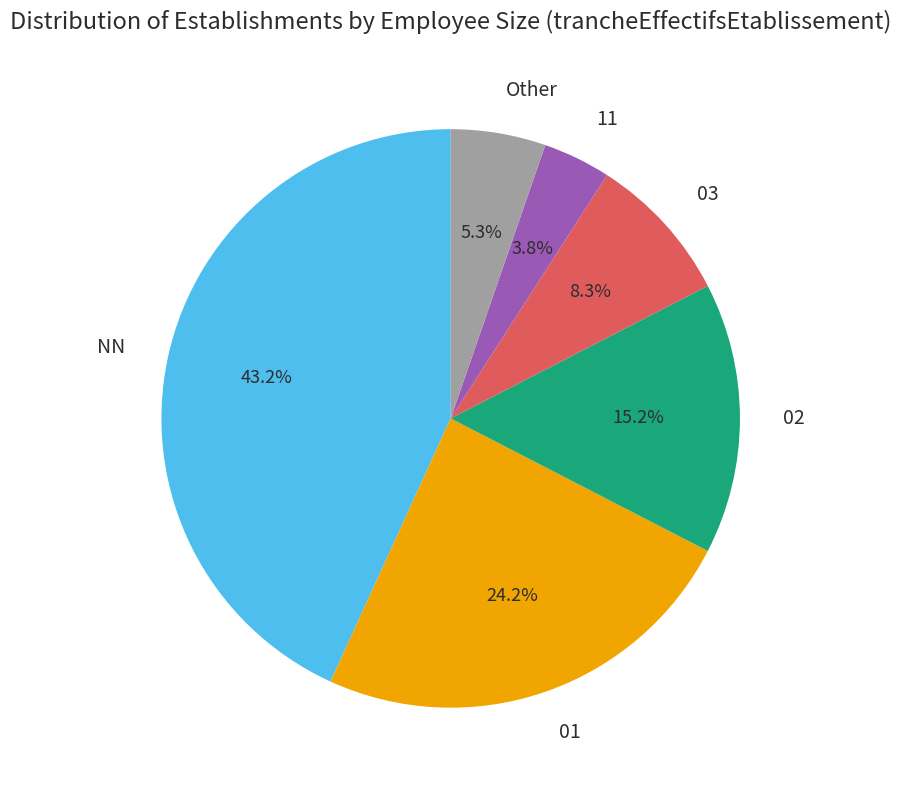

Is it true that 03 is 8% of the pie?

True